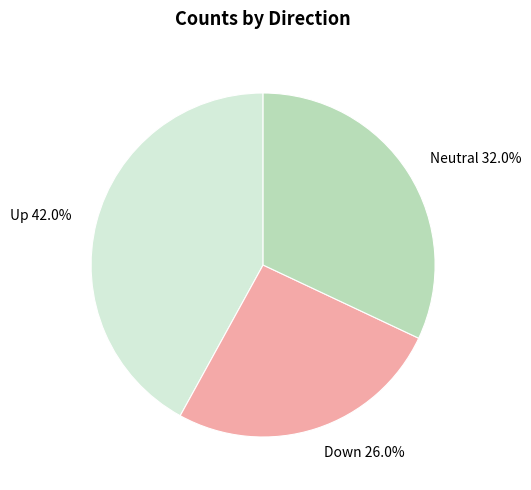

How much of the chart is everything except Down 26.0%?

74.0%